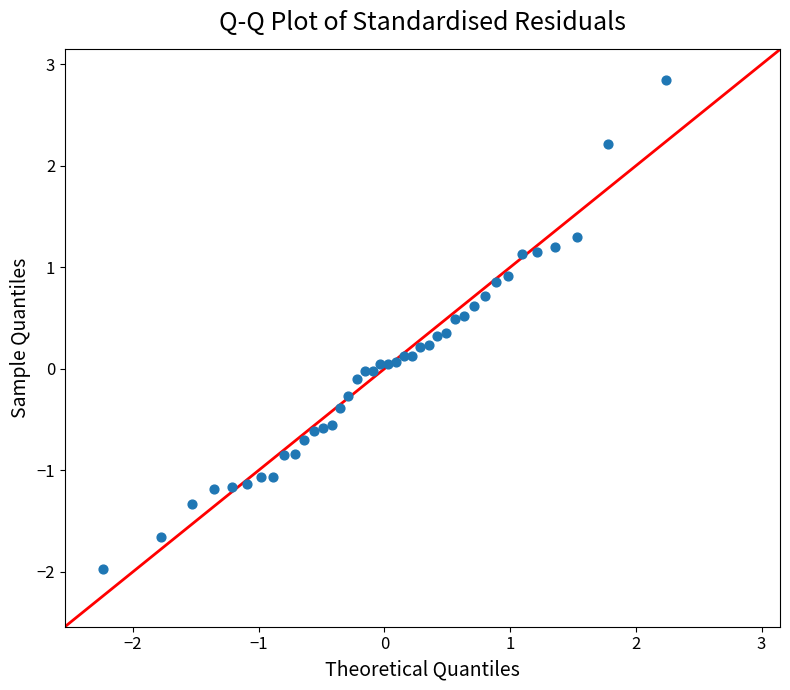

What is the range of Y values (max minus min)?

4.8